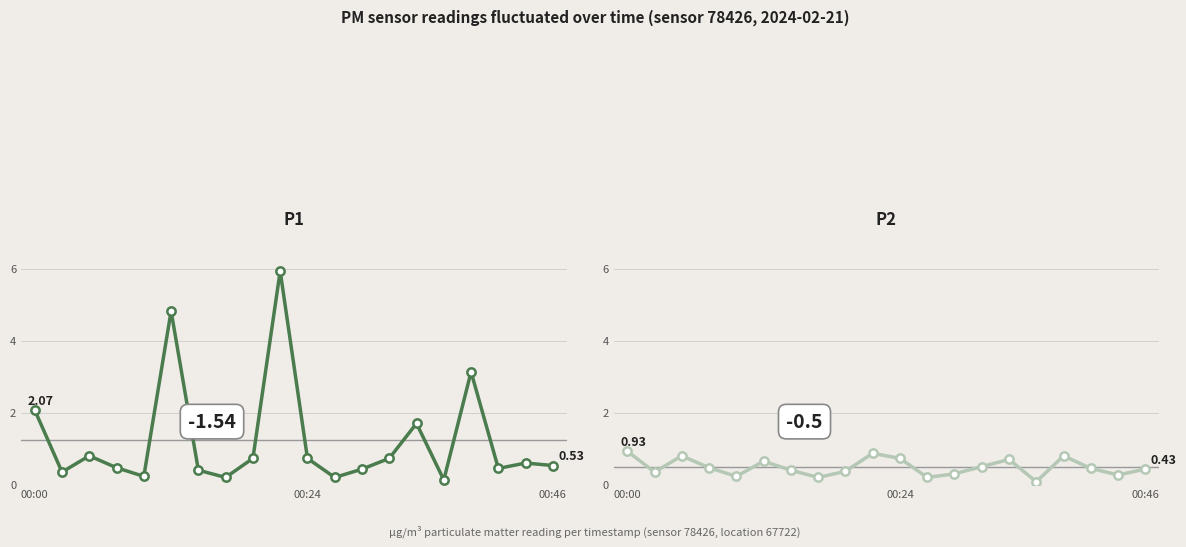

What is the value of the P2 point at the 7th from the left?

0.4